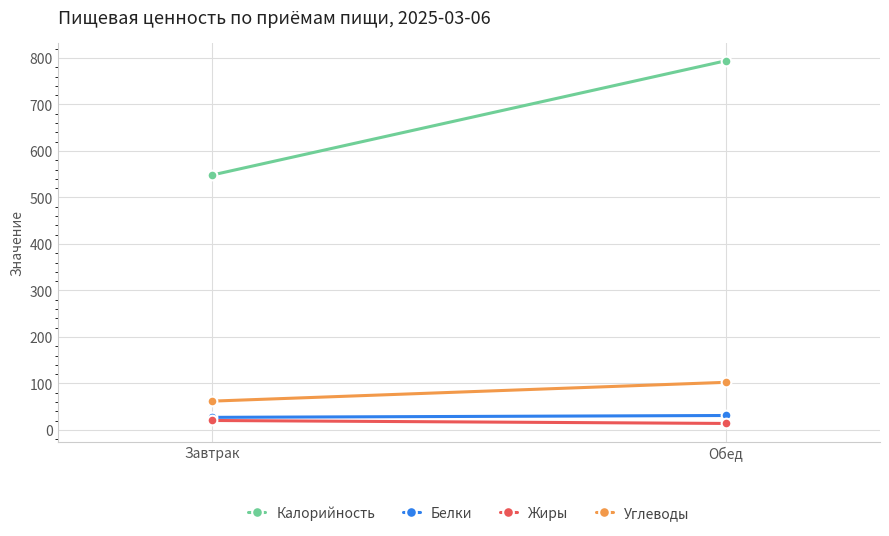

What value does the Жиры series have at Завтрак?

20.2